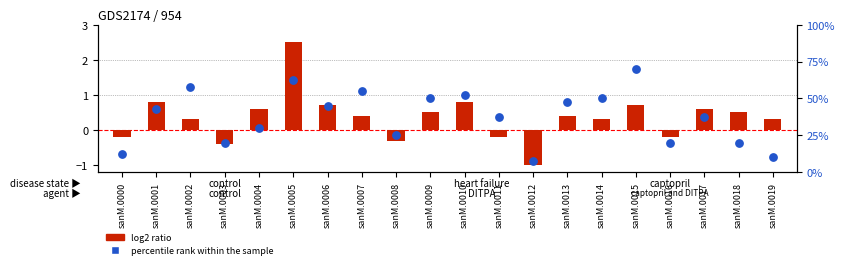

Which series has the widest spread of Y values?

log2 ratio